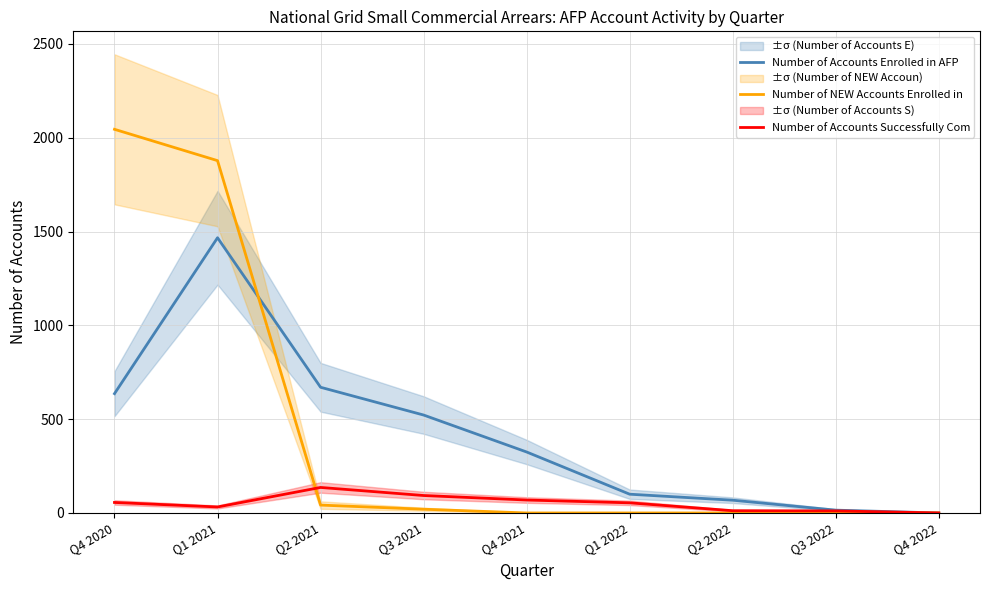

What is the difference between the Number of Accounts Successfully Com values at Q2 2021 and Q1 2021?

104